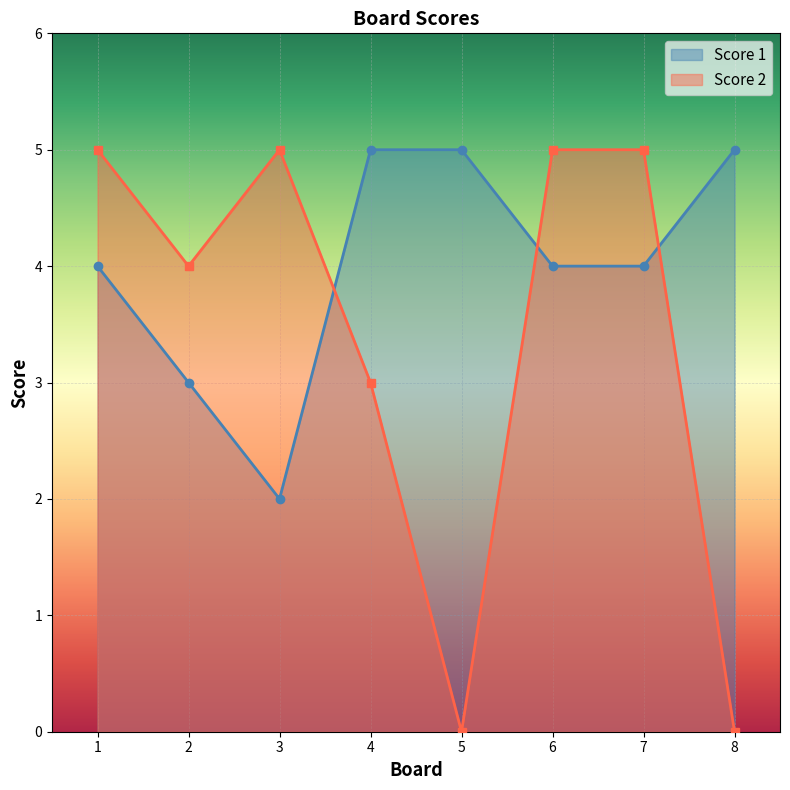

The value of Score 1 at 6 is 7. True or false?

False